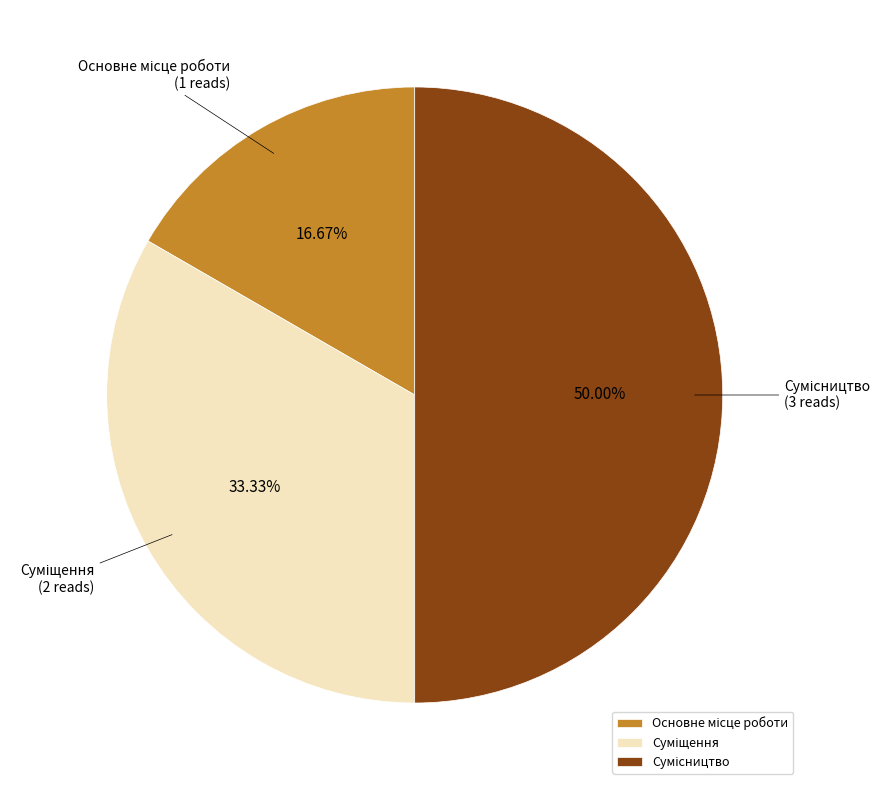

How many segments does this pie chart have?

3